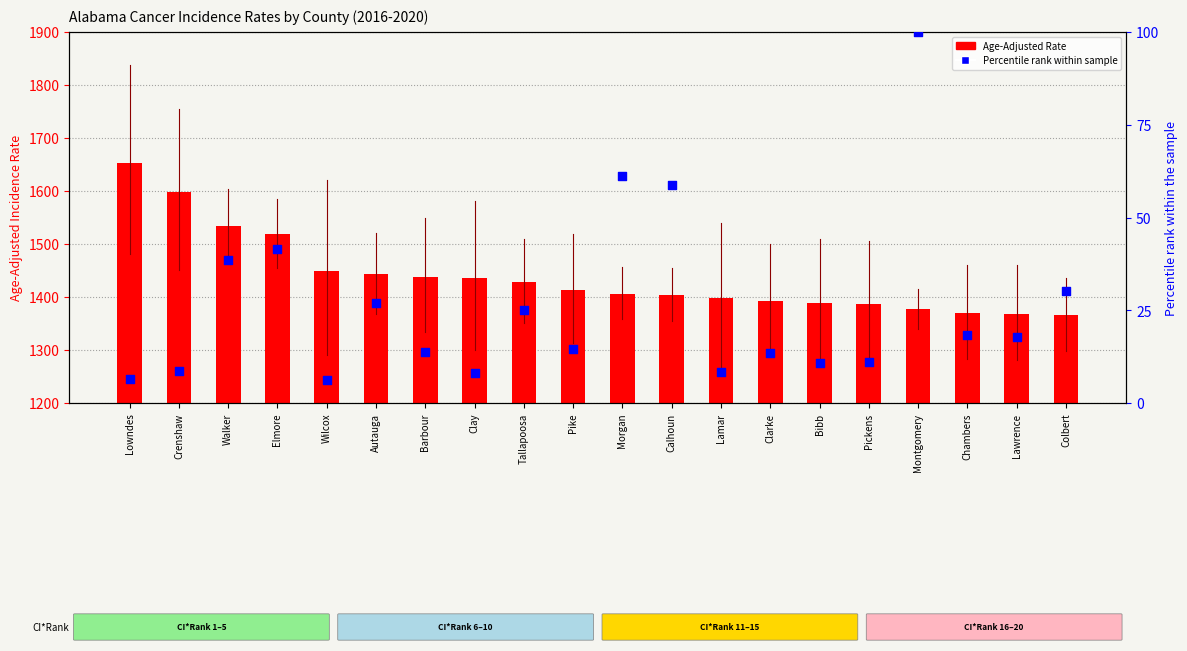

What is the total value across all series at Lawrence?

1386.2